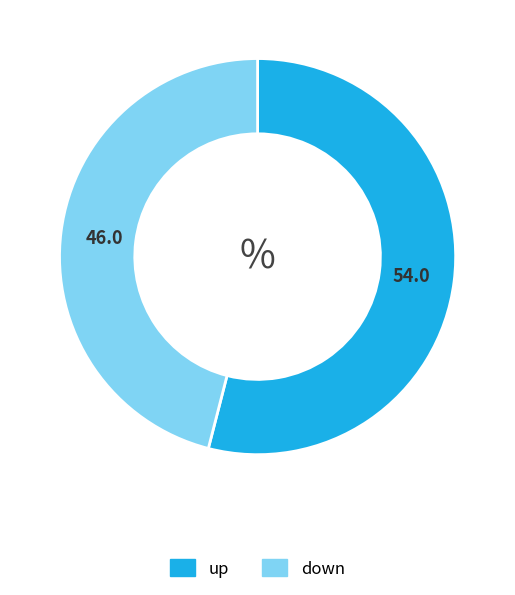

How many slices are in this pie chart?

2